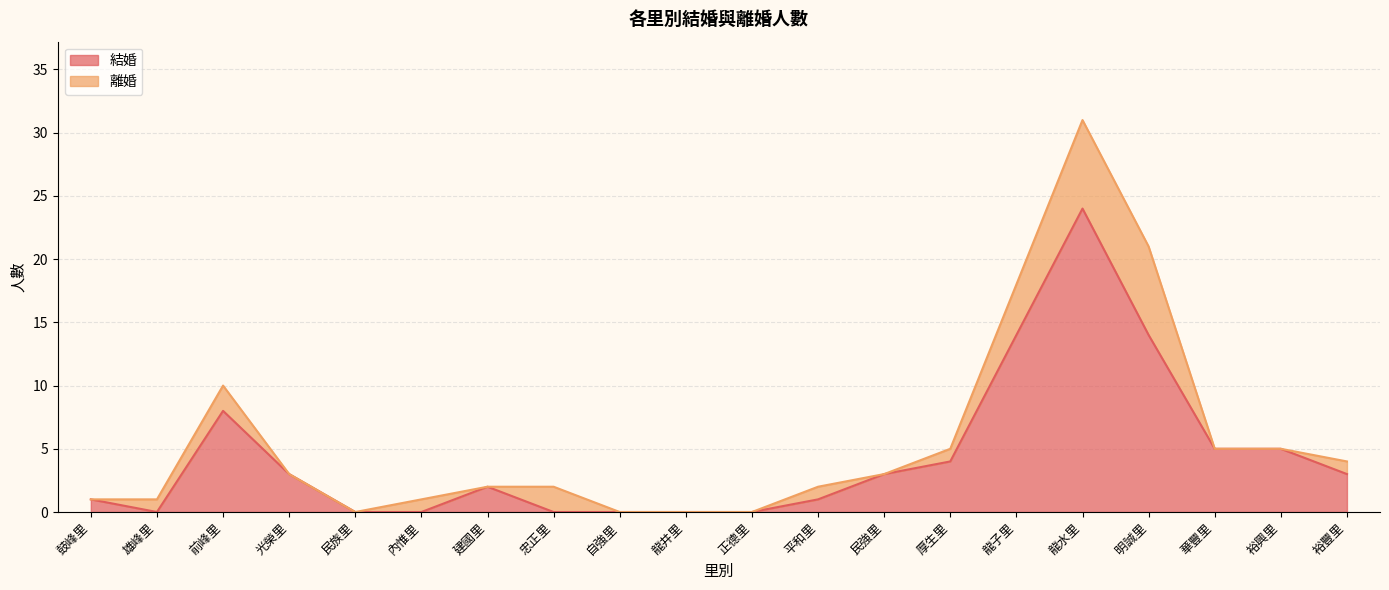

What is the greatest value displayed?

24